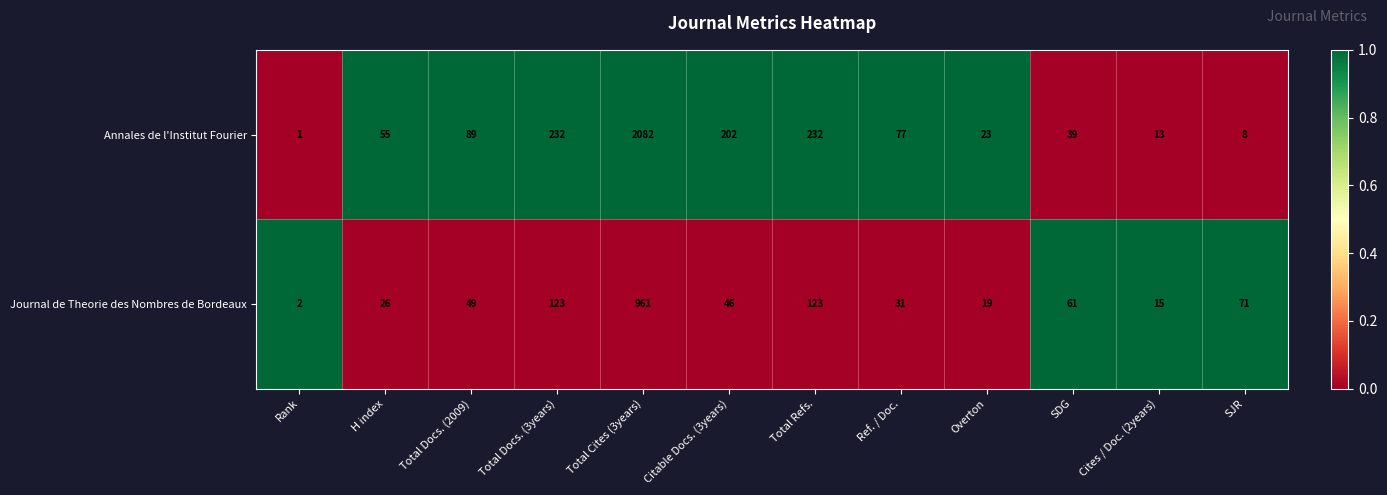

Rank the series by their maximum value, from highest to lowest.

Annales de l'Institut Fourier, Journal de Theorie des Nombres de Bordeaux